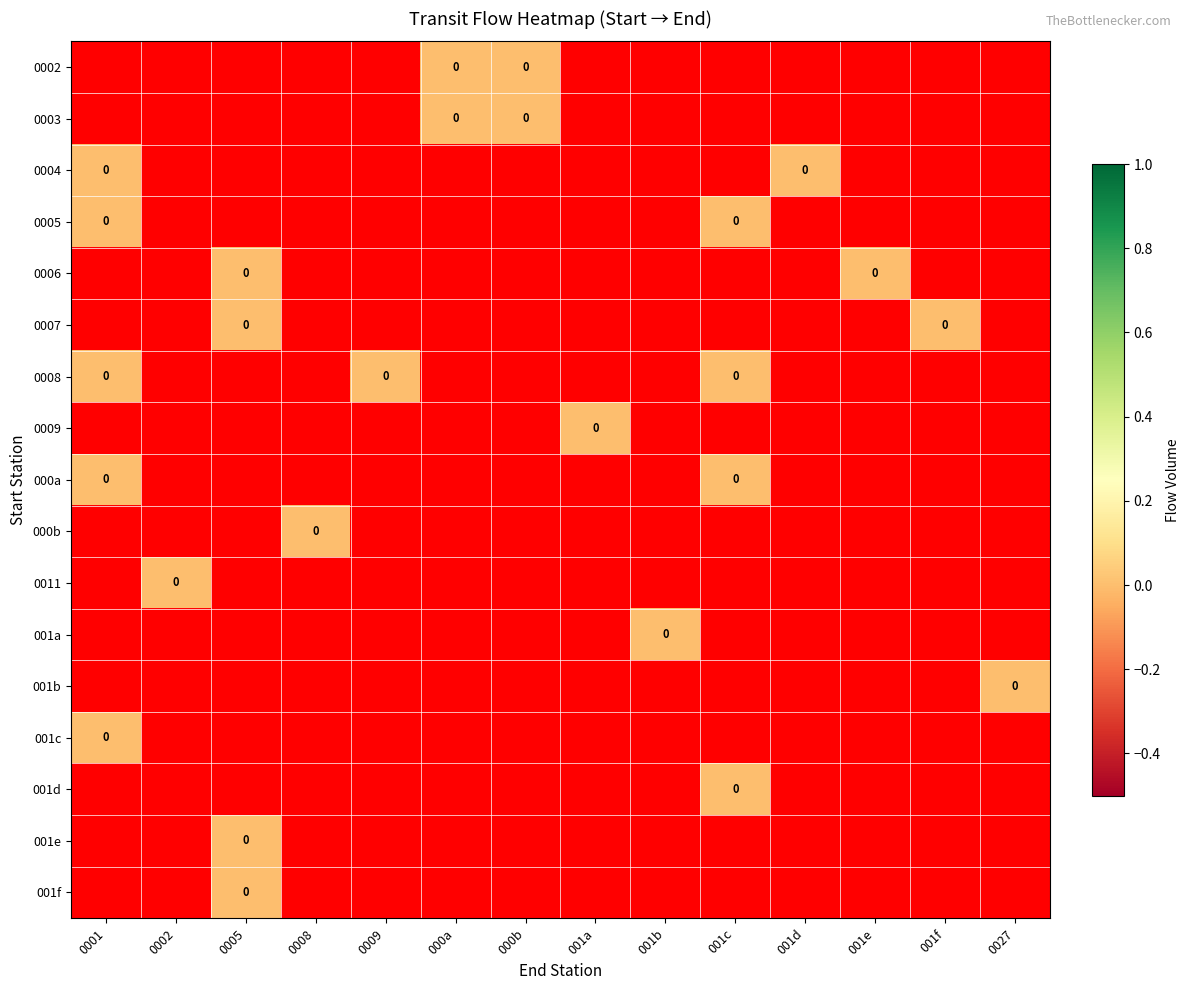

How many 001a values are between -1 and 0?

14